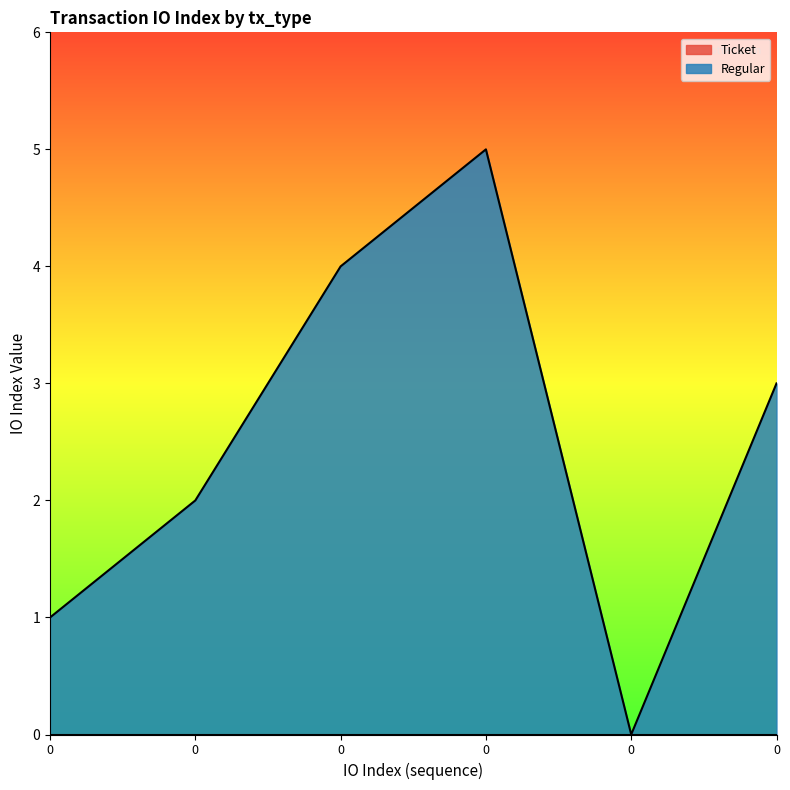

True or false: there are more than 2 points higher than both neighbors.

False